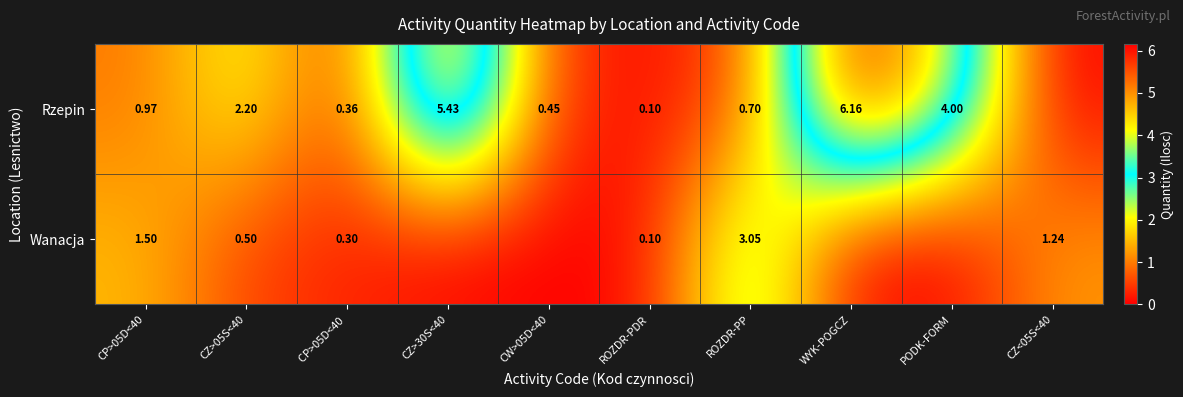

At which category is the sum across all series the highest?

WYK-POGCZ